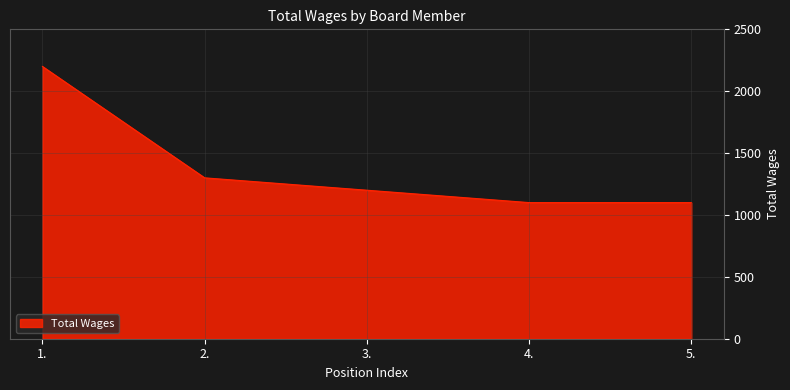

True or false: the data shows 927 at 1..

False